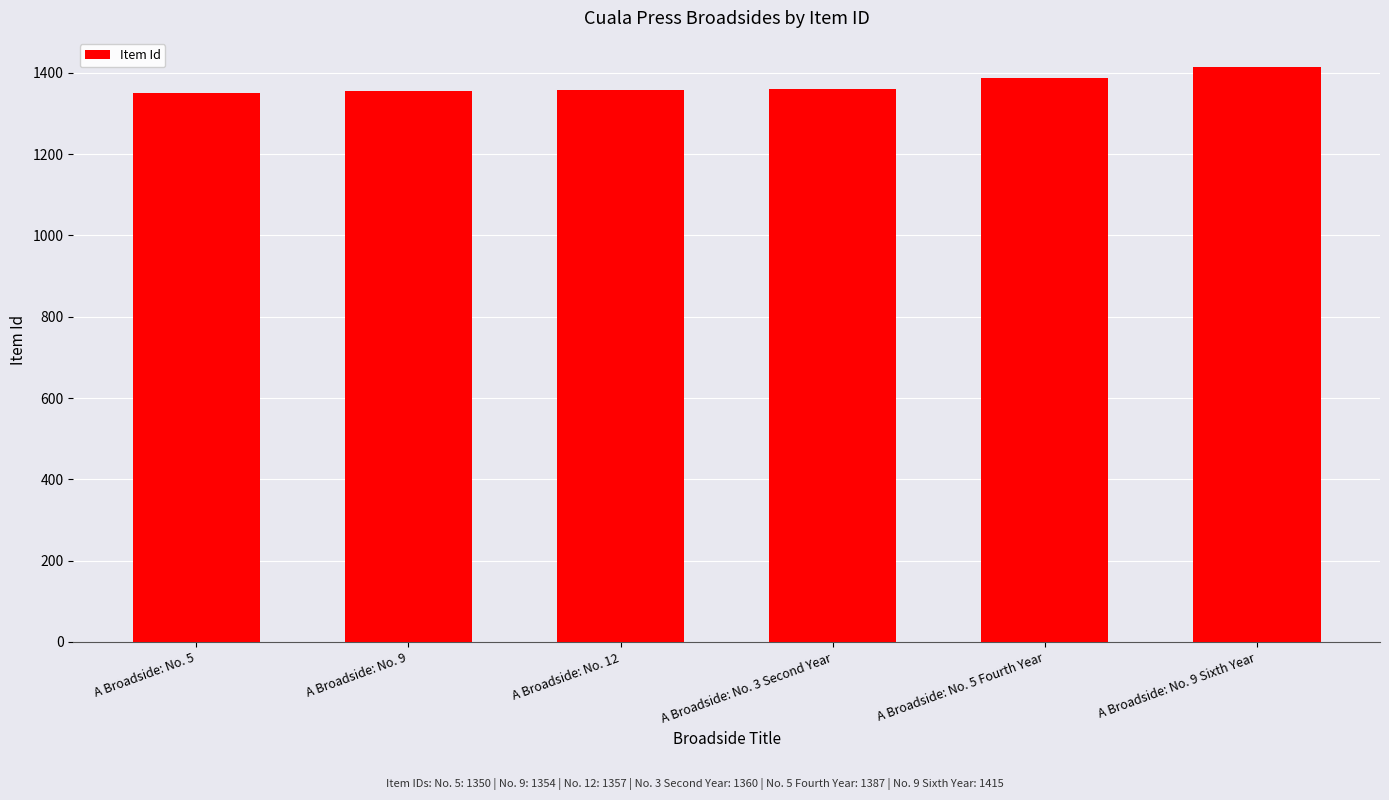

What is the label of the 3rd bar from the left?

A Broadside: No. 12